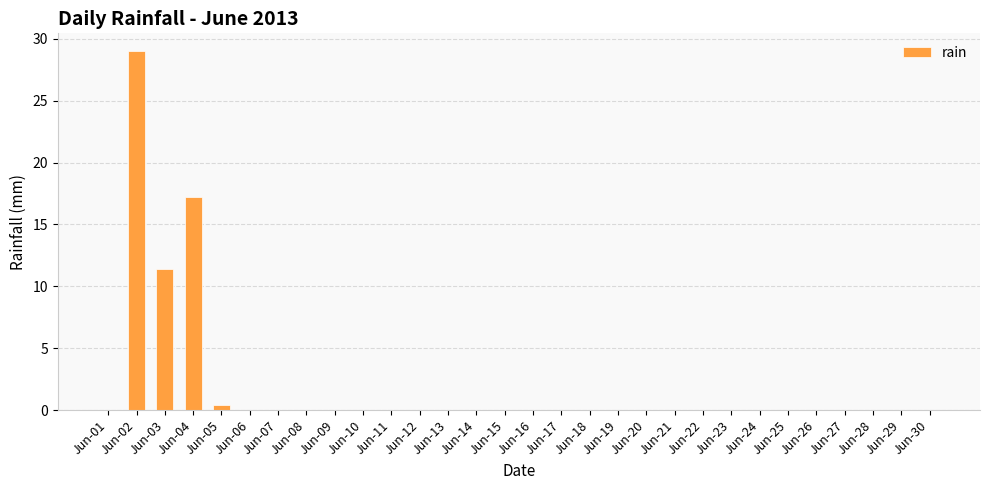

What is the sum of all values?

58.0